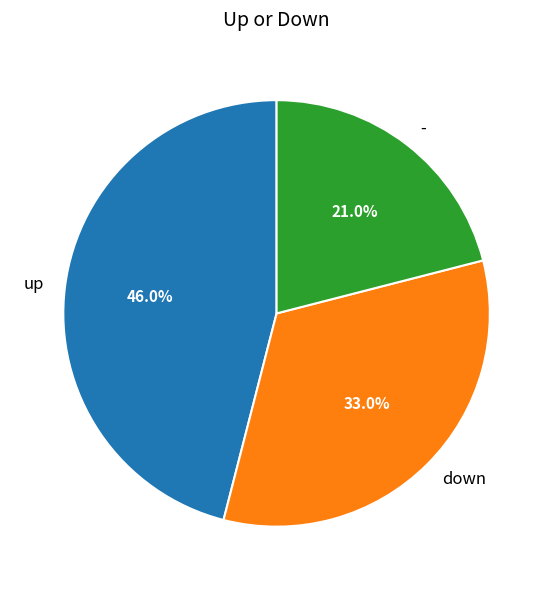

To the nearest percent, what percentage of the pie is down?

33%